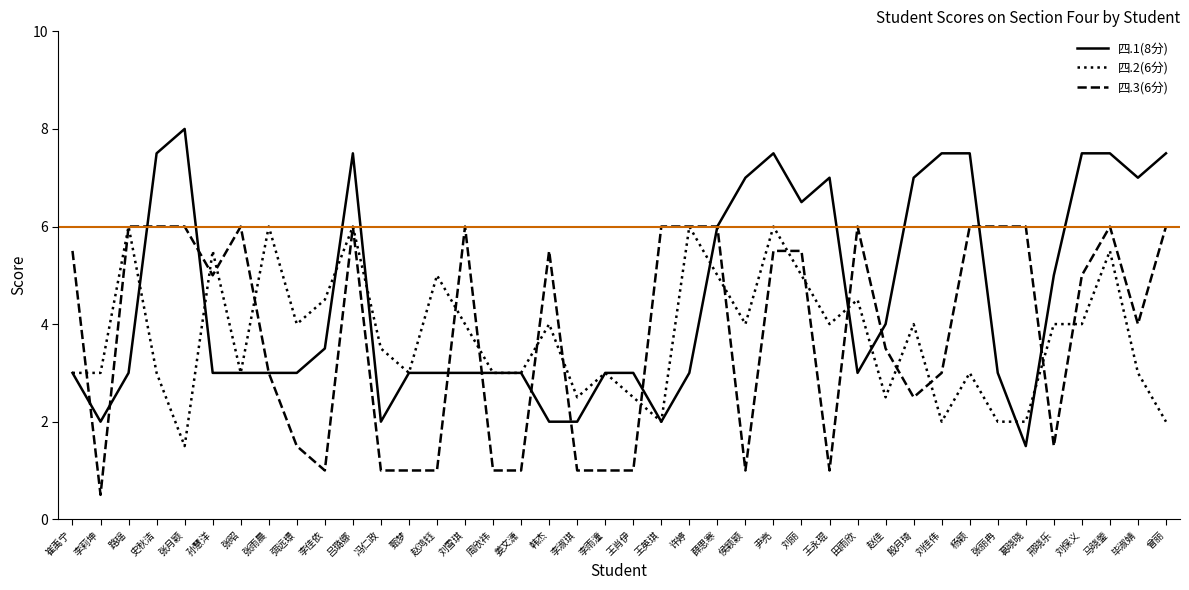

What is the highest value of the 四.2(6分) series?

6.0